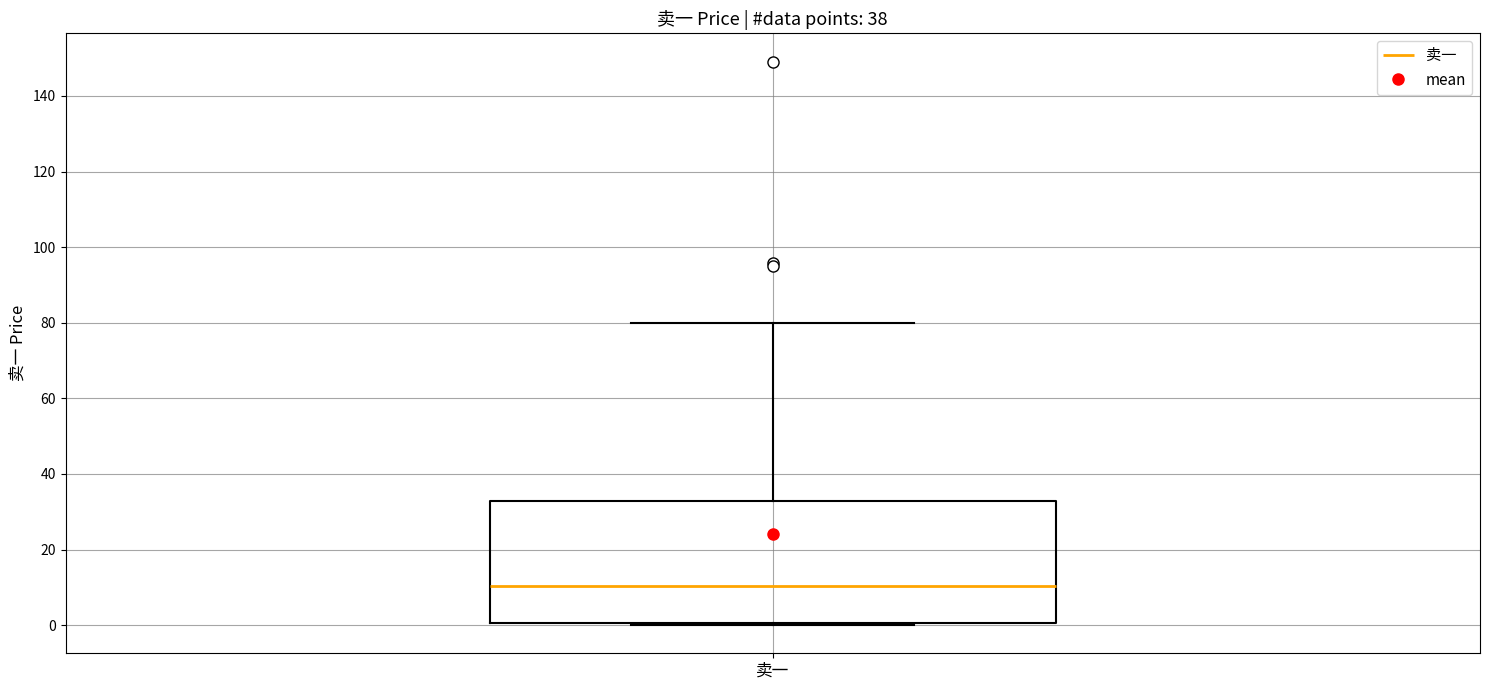

Transcribe this box plot: give where the median line is, the range the box spans, and where the two whiskers end, as read against the y-axis. The values are not printed on the chart, so give them approximately, as read against the axis.

median 10, box 0 to 32, whiskers 0 to 80